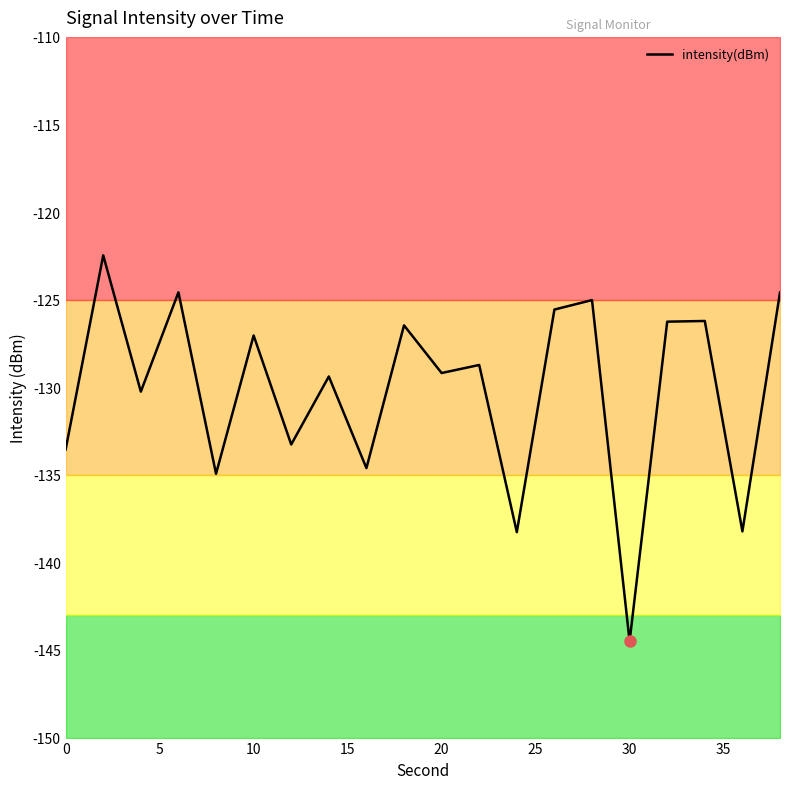

Reading left to right, what are all the values shown in this chart?

-133.6	-122.5	-130.3	-124.6	-134.9	-127.0	-133.3	-129.4	-134.6	-126.5	-129.2	-128.7	-138.3	-125.6	-125.0	-144.5	-126.3	-126.2	-138.2	-124.6